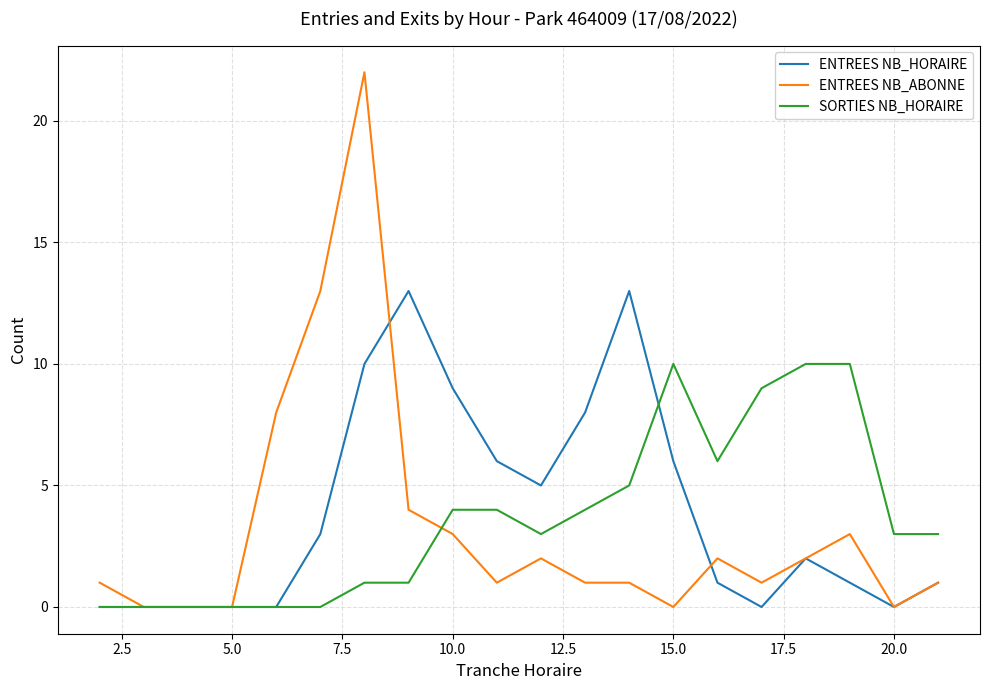

Which series has the largest range (max minus min)?

ENTREES NB_ABONNE